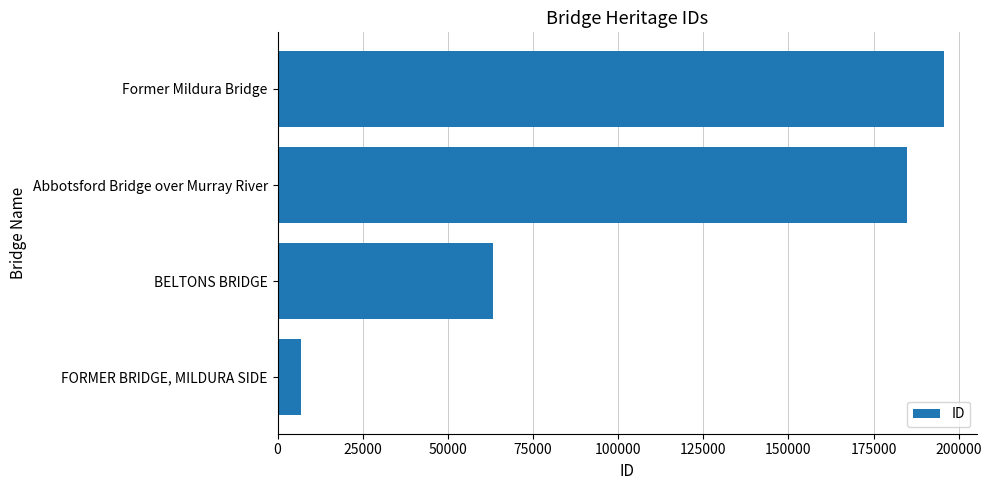

What is the sum of all values?

450506